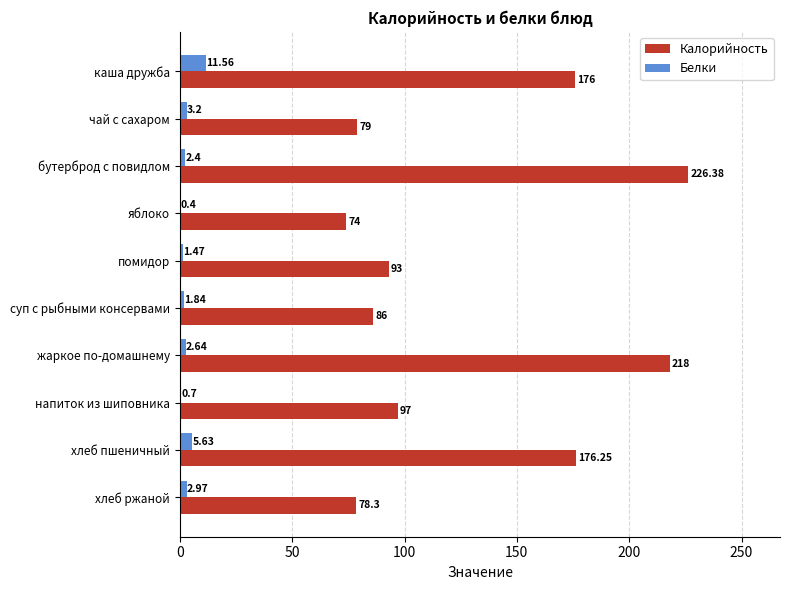

Which series has the widest spread of values?

Калорийность